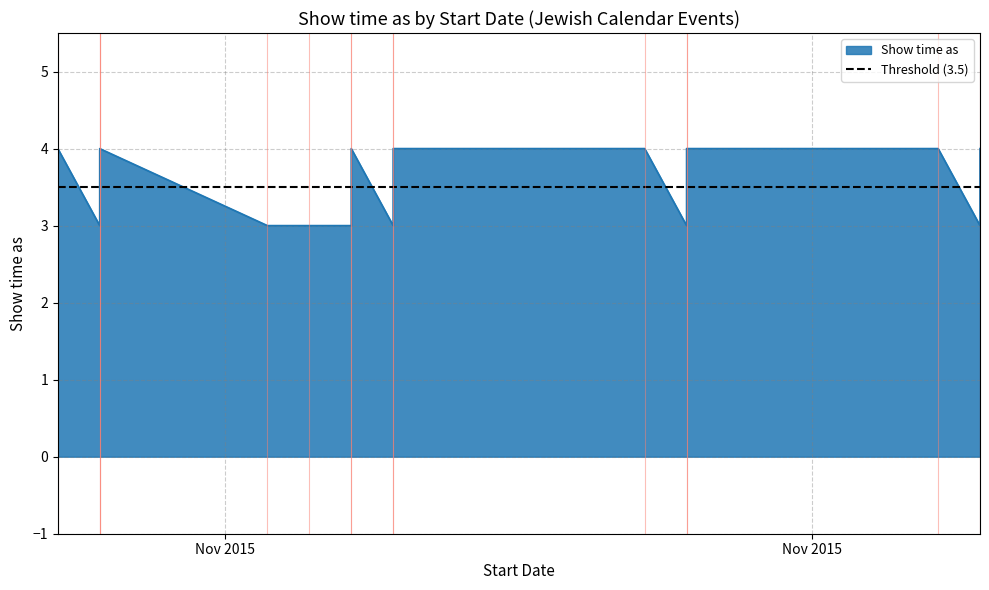

Rank the categories by value from lowest to highest.

7/11/2015, 7/11/2015, 11/11/2015, 12/11/2015, 13/11/2015, 14/11/2015, 21/11/2015, 28/11/2015, 6/11/2015, 7/11/2015, 13/11/2015, 14/11/2015, 20/11/2015, 21/11/2015, 27/11/2015, 28/11/2015